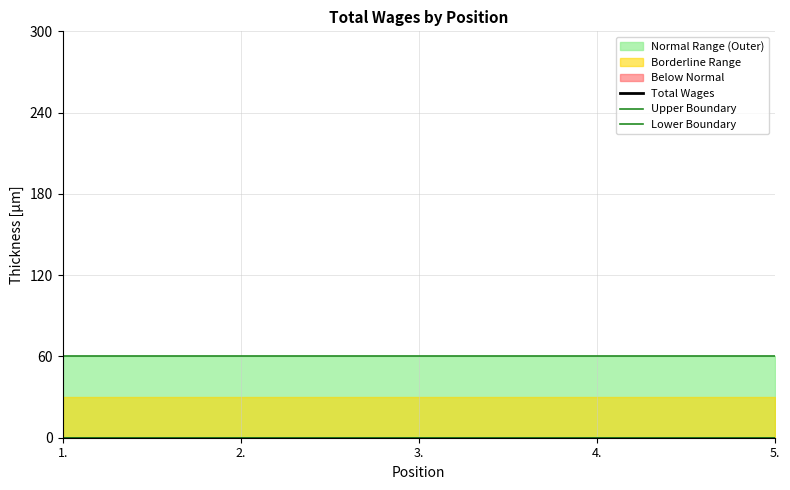

Reading left to right, list all the values displayed in this chart.

Total Wages: 1.=0	2.=0	3.=0	4.=0	5.=0
Upper Boundary: 1.=60	2.=60	3.=60	4.=60	5.=60
Lower Boundary: 1.=0	2.=0	3.=0	4.=0	5.=0